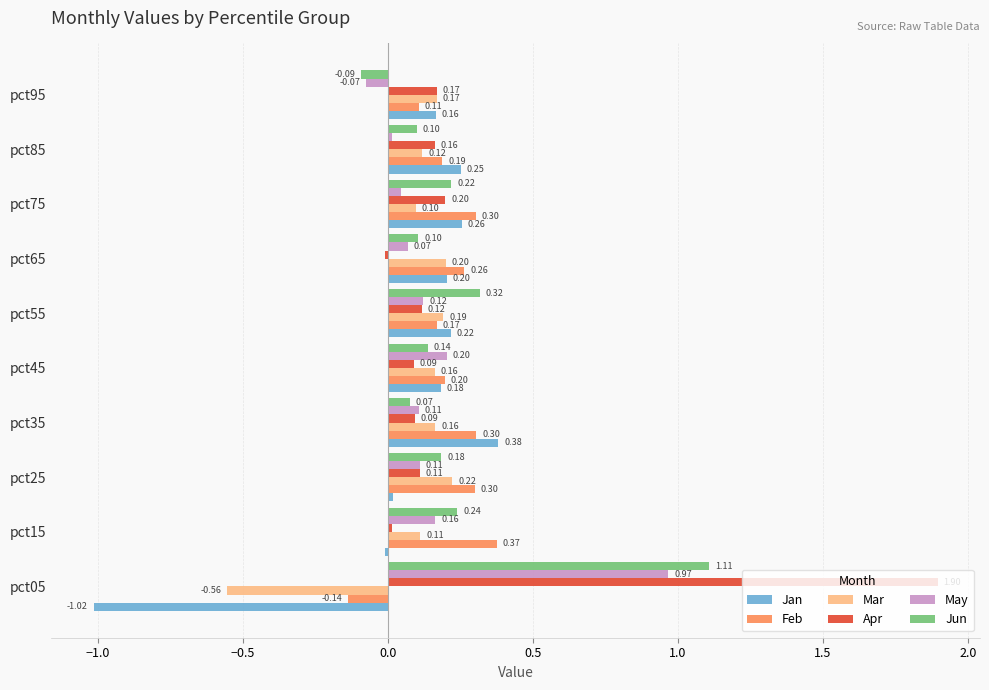

How many distinct data groups are displayed?

6